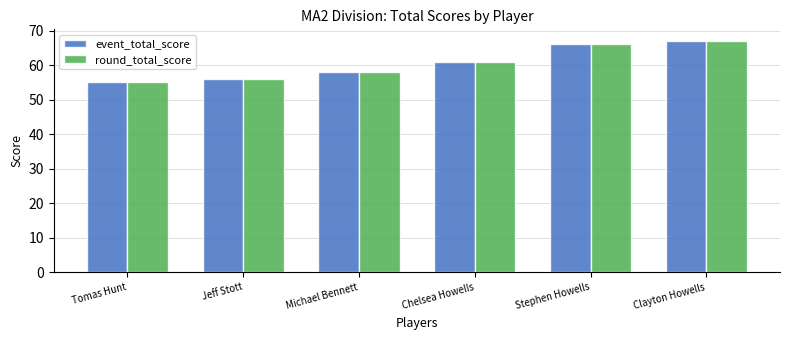

What is the difference between the second highest and second lowest values in the event_total_score series?

10